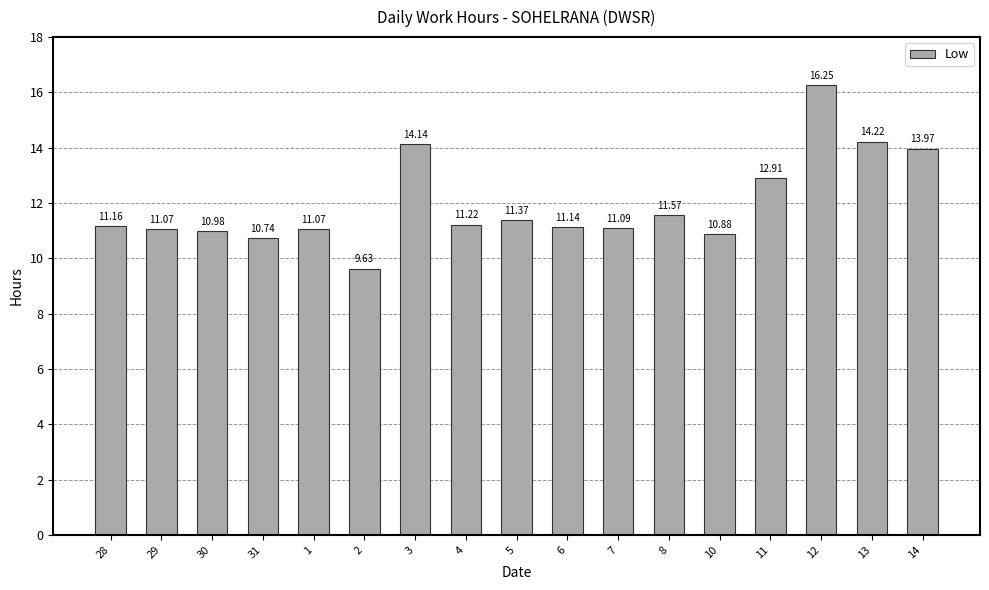

What is the average value?

12.0